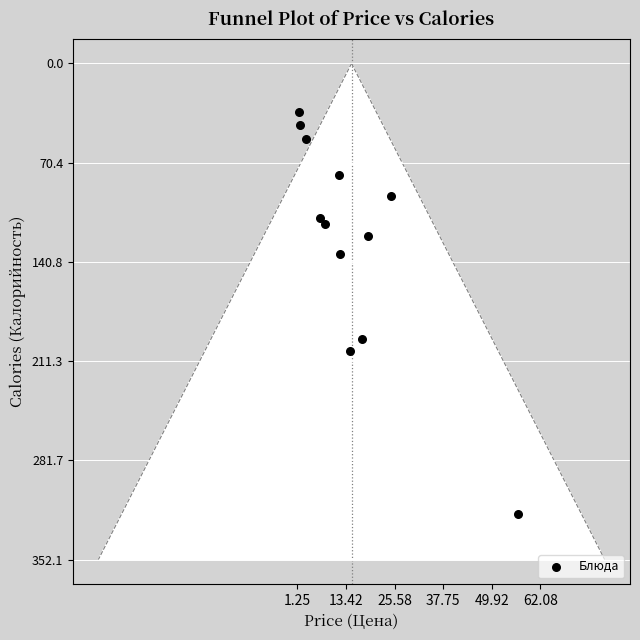

What Y value in the scatter plot is closest to 177?

195.7